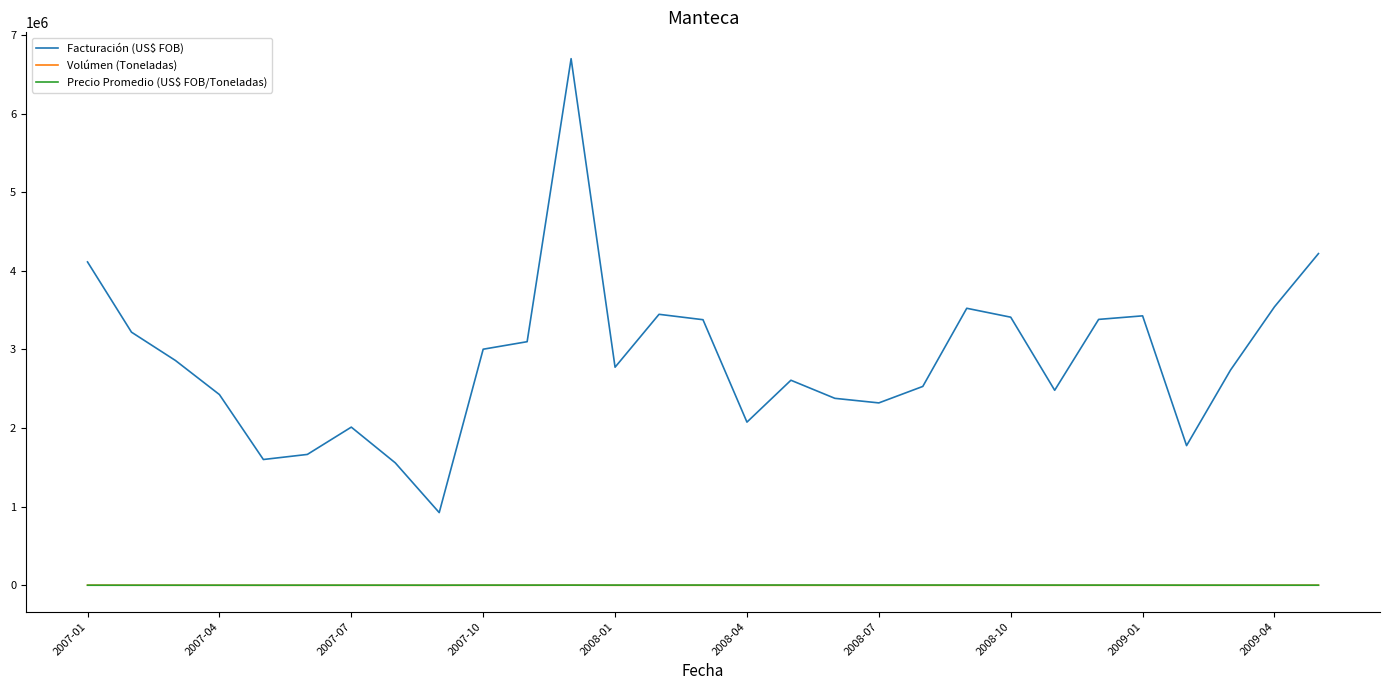

How many values in the Volúmen (Toneladas) series are below 916?

14